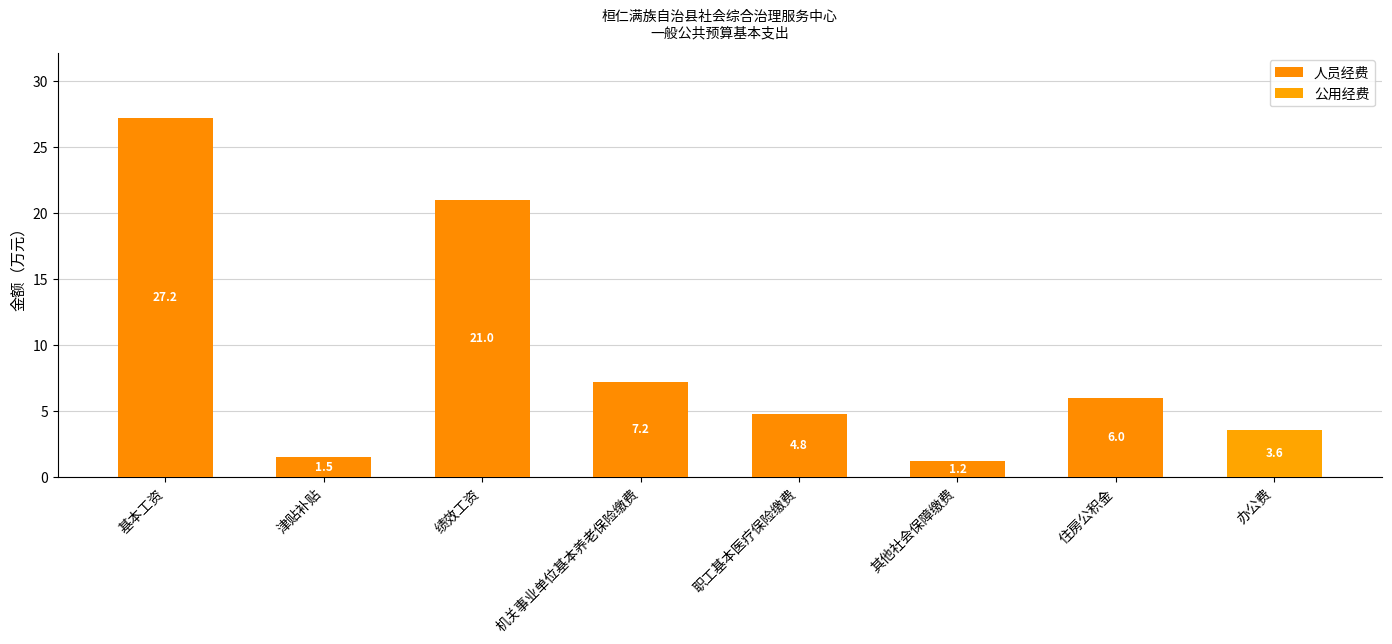

What position from the left is 住房公积金?

7